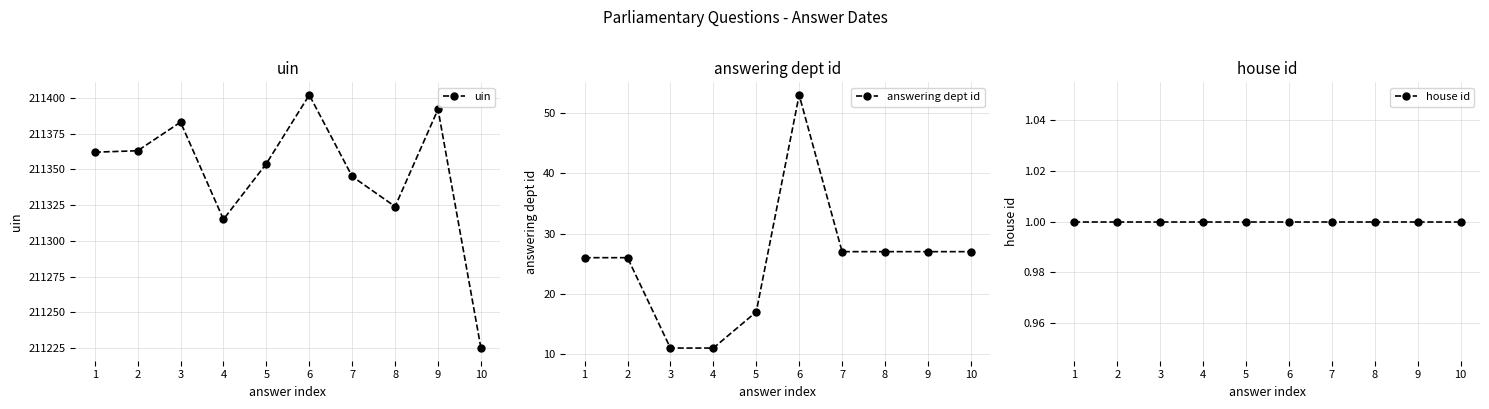

Reading right to left, what are all the values shown in this chart?

uin: 10=211225	9=211392	8=211324	7=211345	6=211402	5=211354	4=211315	3=211383	2=211363	1=211362
answering dept id: 10=27	9=27	8=27	7=27	6=53	5=17	4=11	3=11	2=26	1=26
house id: 10=1	9=1	8=1	7=1	6=1	5=1	4=1	3=1	2=1	1=1